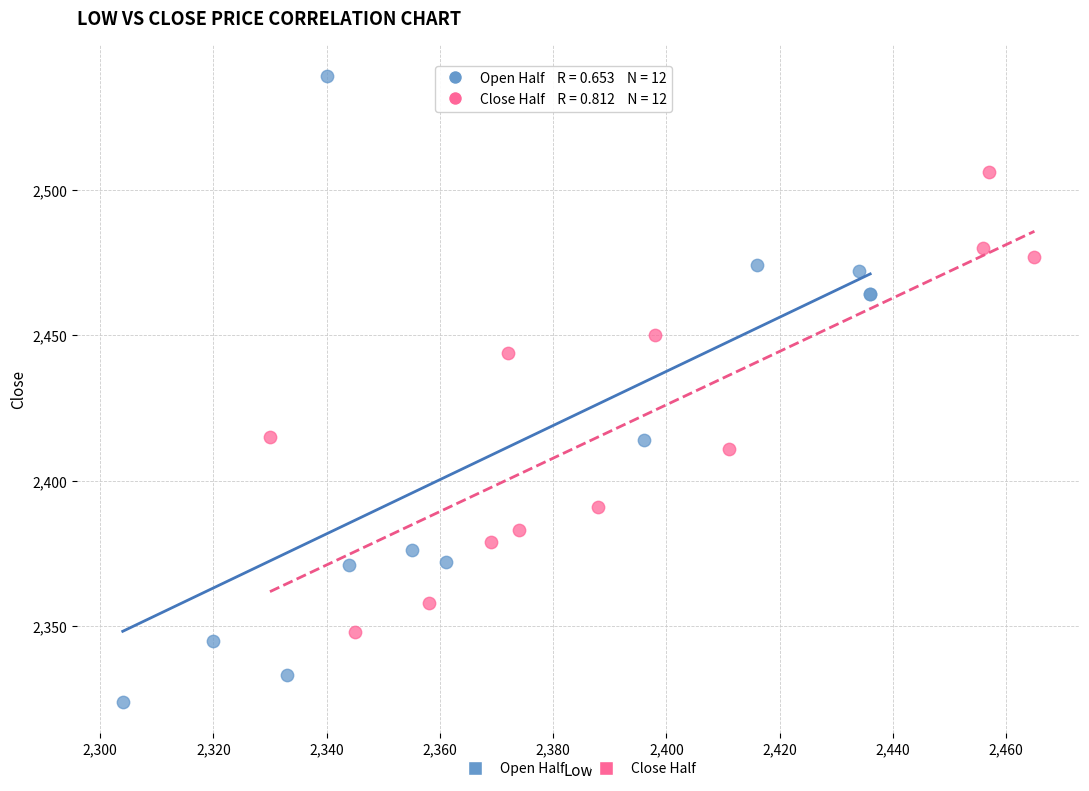

Which series reaches the minimum Y coordinate?

Open Half